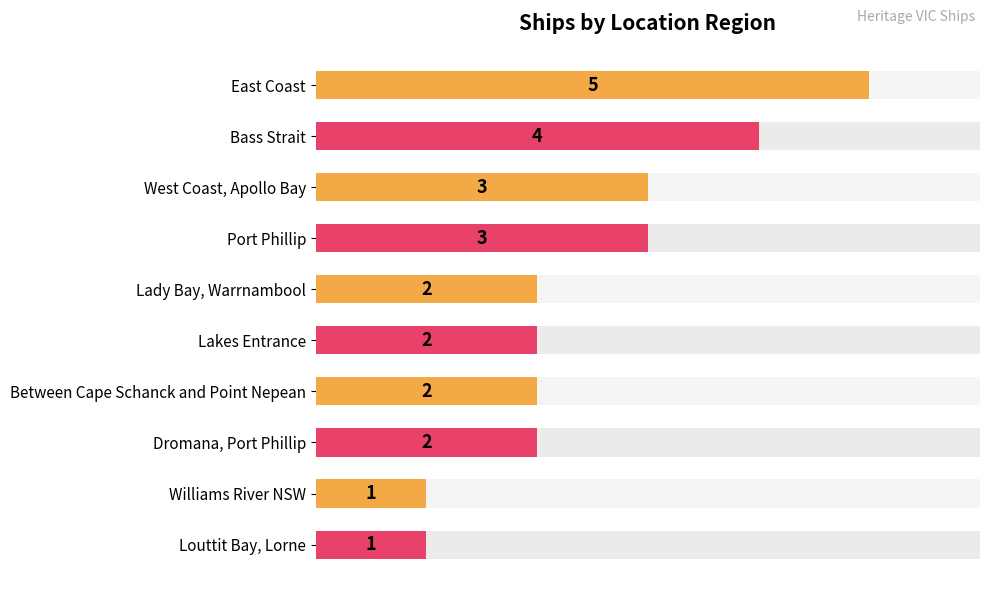

How many data points are less than 2?

2